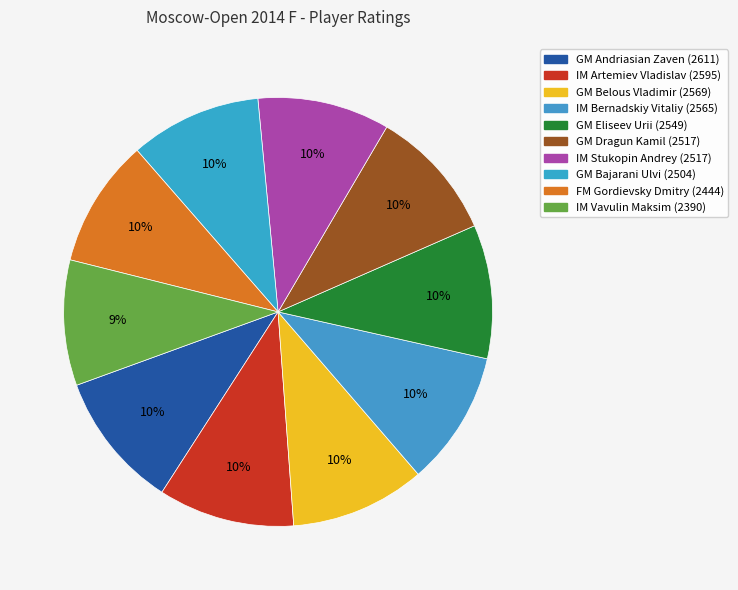

How many segments does this pie chart have?

10